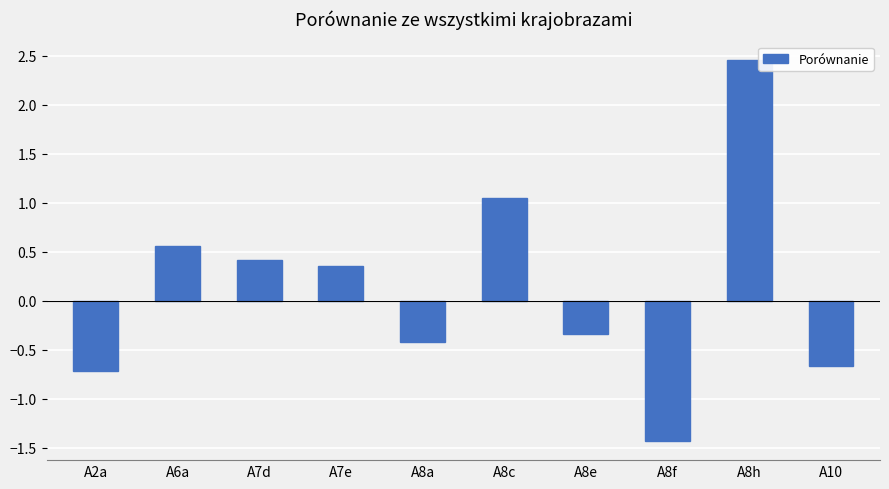

What is the minimum value shown in the chart?

-1.4